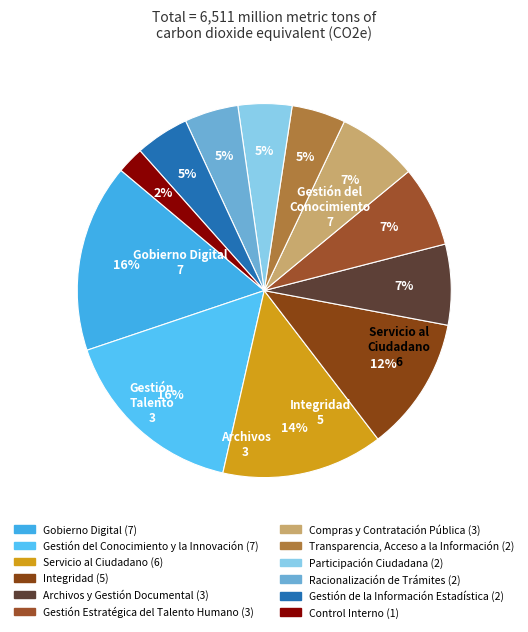

Is there a majority slice in this chart?

No